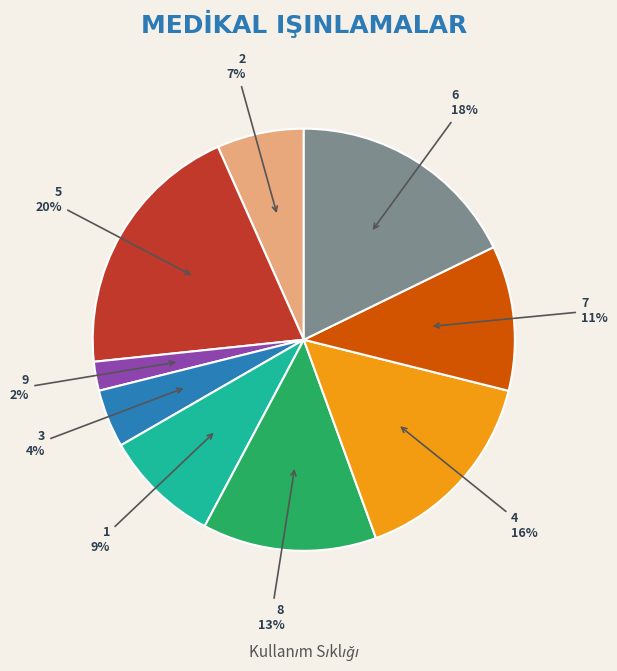

Is there any slice that represents more than half of the pie?

No